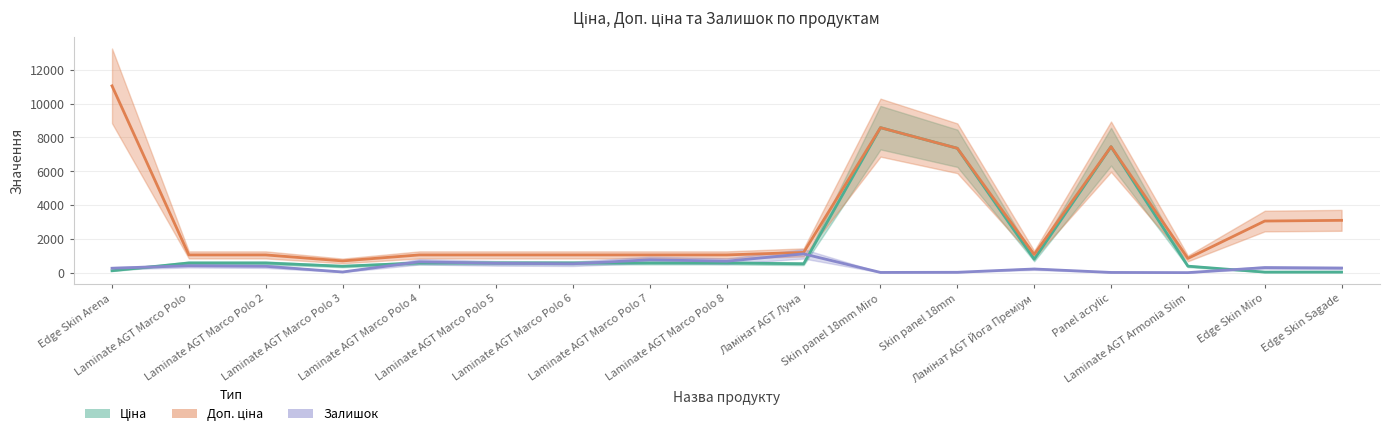

True or false: Ціна has more than 2 interior local peaks.

False